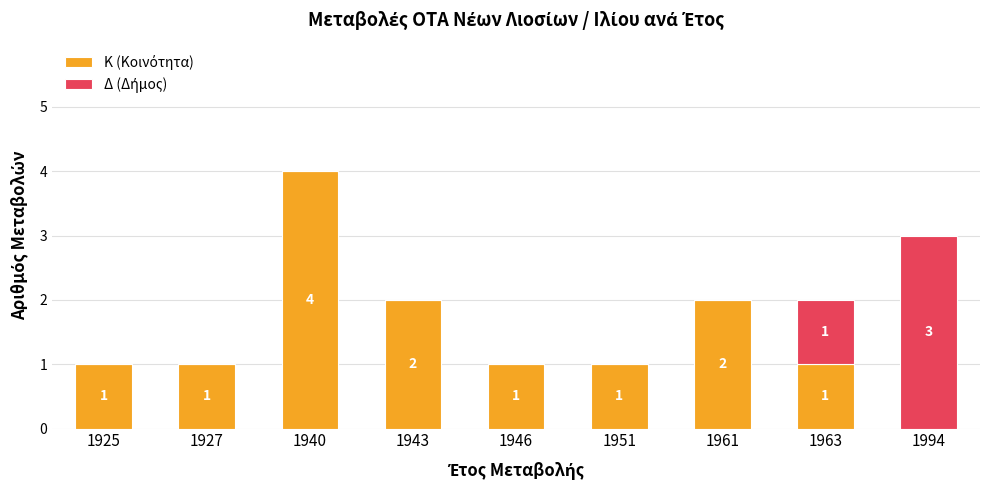

Does the chart contain stacked bars?

Yes